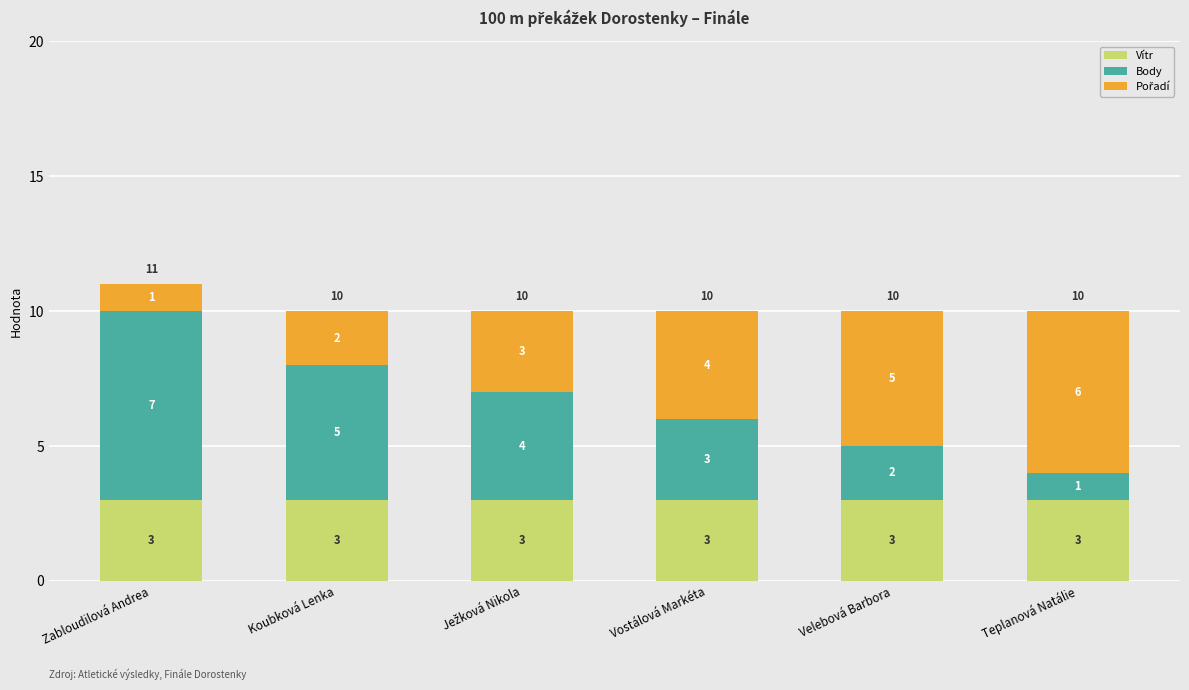

True or false: Vítr has a value of 3 at Vostálová Markéta.

True